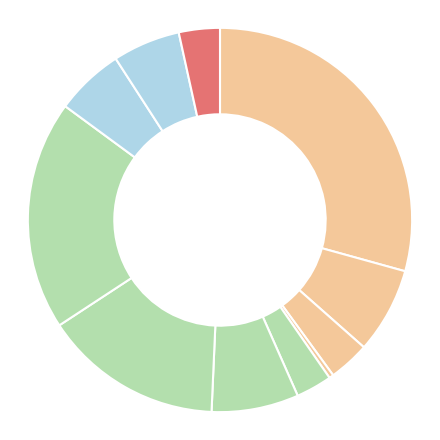

How many slices are in this pie chart?

11